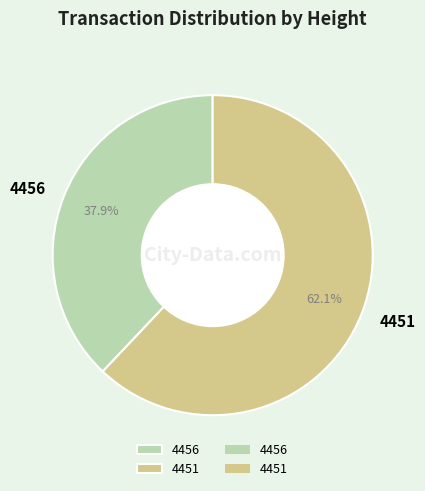

How many slices are in this pie chart?

2